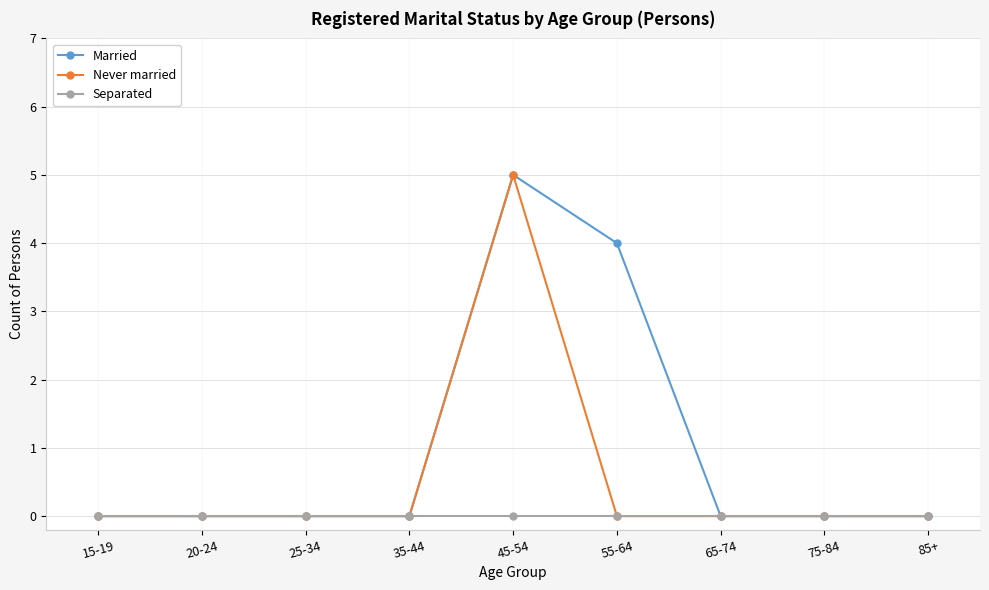

Rank the series by their average value, from highest to lowest.

Married, Never married, Separated